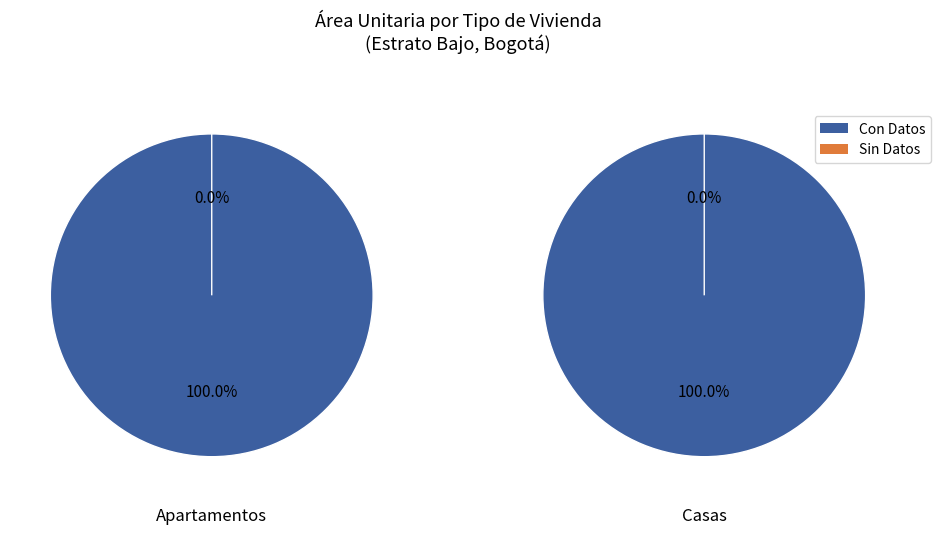

Does Bajo (Apartamentos) account for over 50% of the chart?

No